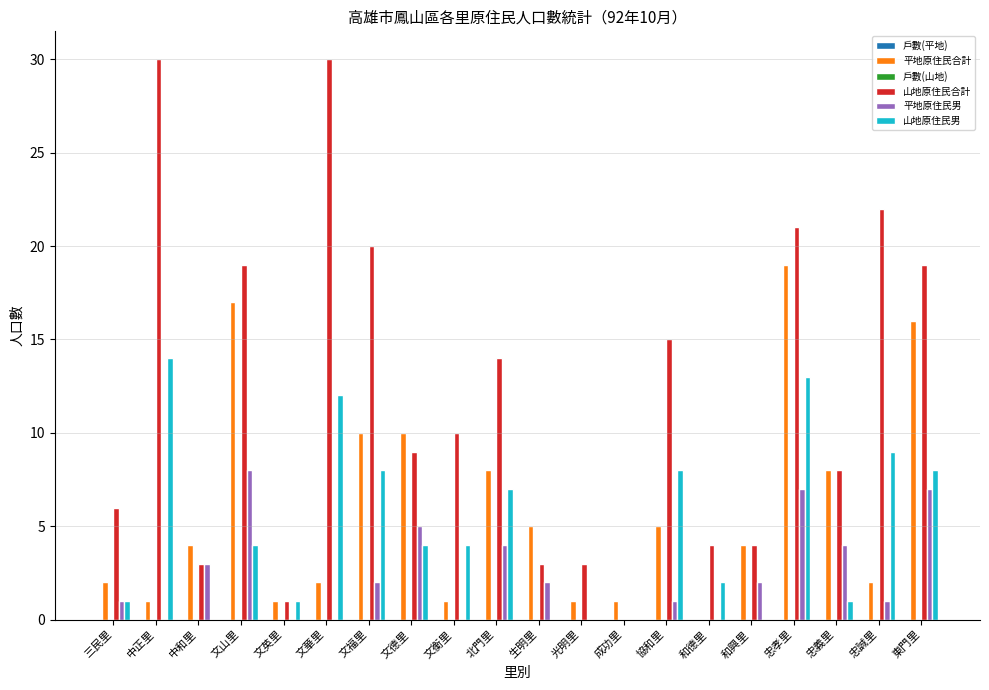

True or false: 平地原住民合計 has a value of 2 at 中正里.

False